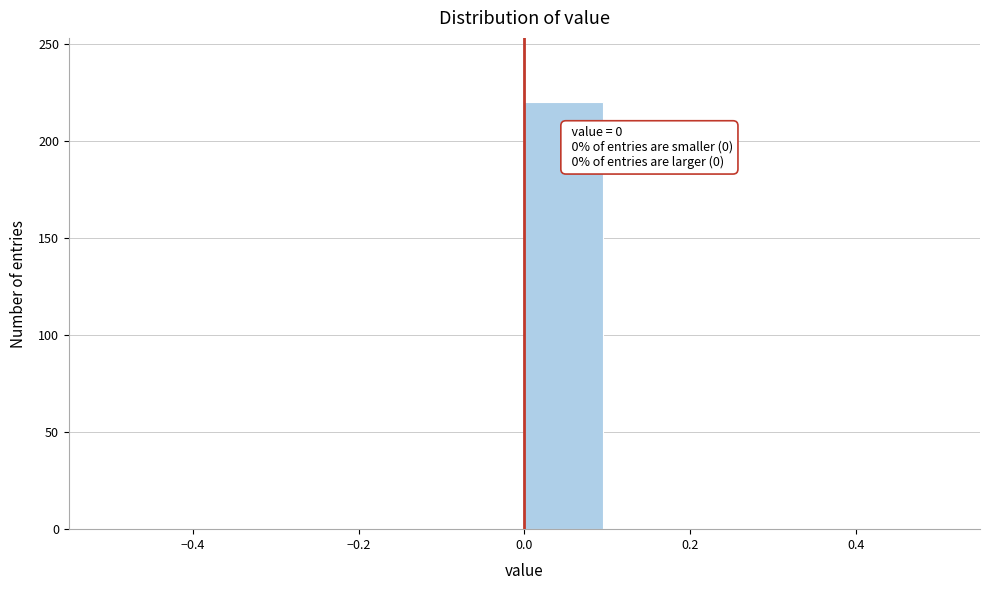

Over which range of the x-axis is the bar tallest?

0.0 to 0.1